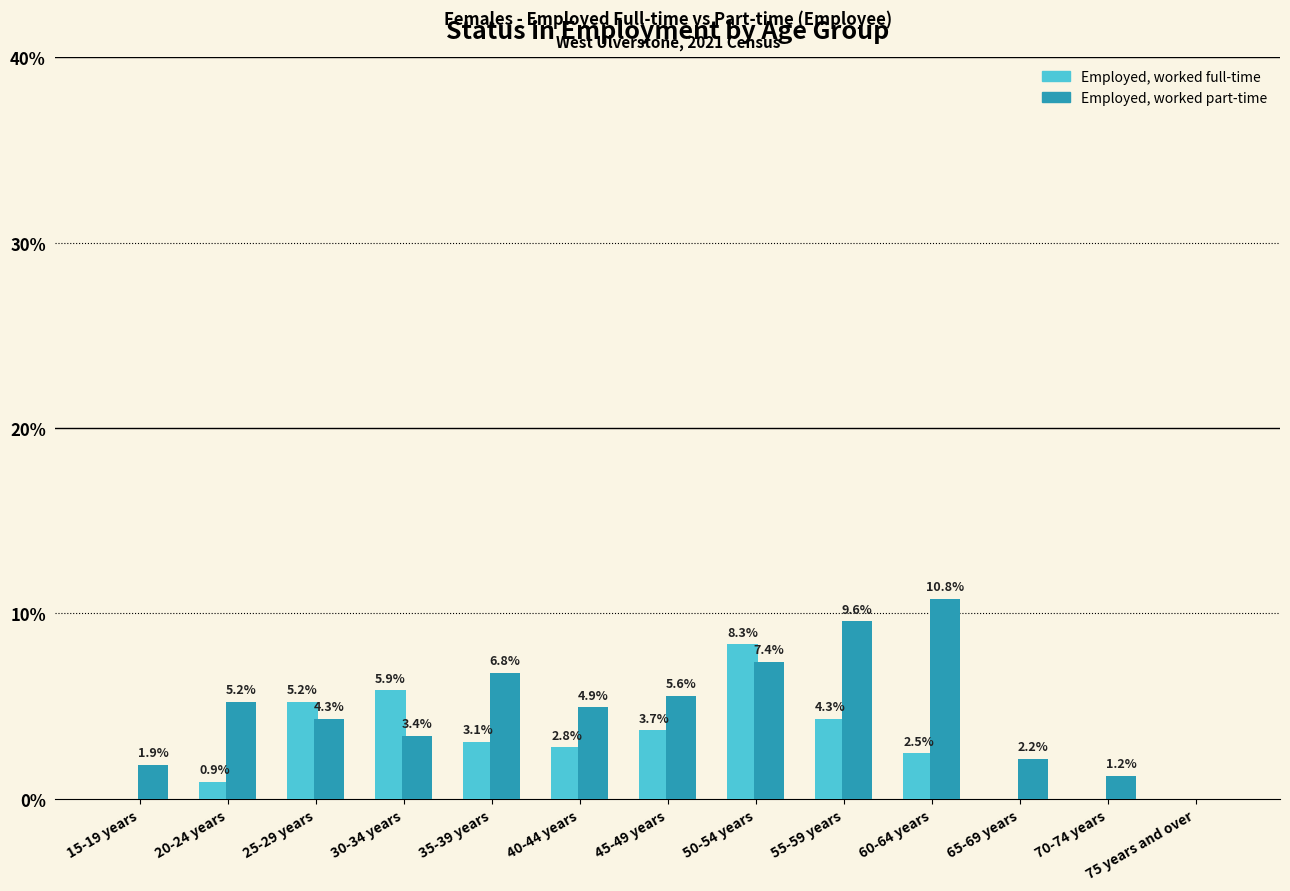

Is the value of Employed, worked part-time at 60-64 years greater than the value of Employed, worked full-time at 35-39 years?

Yes